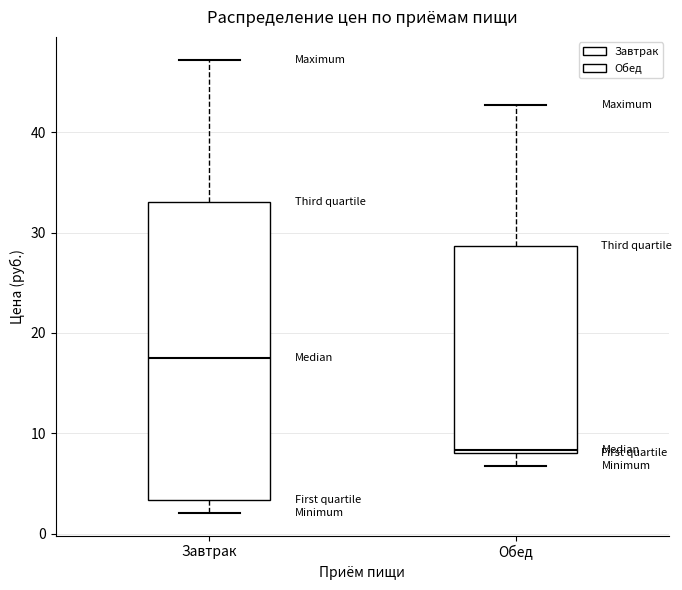

Reading left to right, read every box against the y-axis: the position of its median line, the range the box covers, and the ends of its whiskers. The values are not printed on the chart, so give them approximately, as read against the axis.

Завтрак: median 18, box 3 to 33, whiskers 2 to 47
Обед: median 8 (just above the box's lower edge), box 8 to 29, whiskers 7 to 43